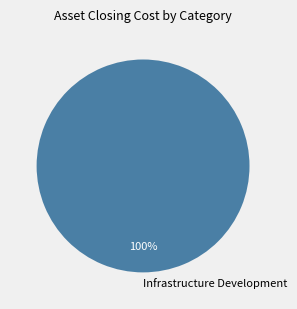

Is there a majority slice in this chart?

Yes